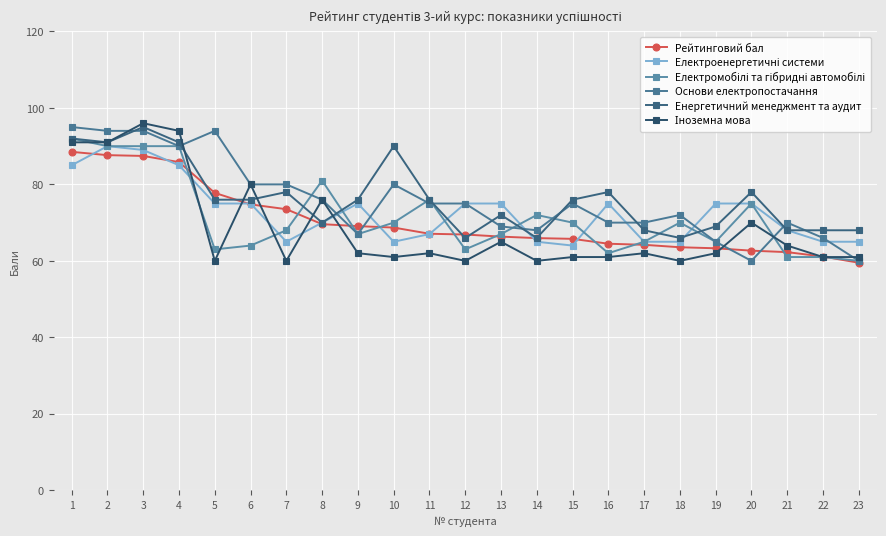

List the series in order of their peak value, lowest first.

Рейтинговий бал, Електроенергетичні системи, Електромобілі та гібридні автомобілі, Основи електропостачання, Енергетичний менеджмент та аудит, Іноземна мова